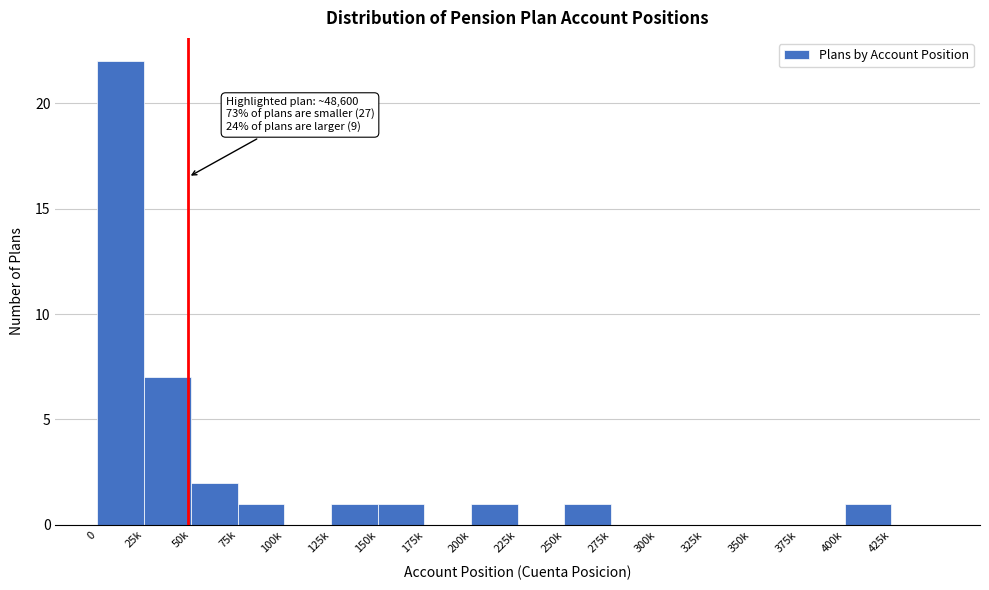

Reading left to right, what are all the values shown in this chart?

0=22	25k=7	50k=2	75k=1	100k=0	125k=1	150k=1	175k=0	200k=1	225k=0	250k=1	275k=0	300k=0	325k=0	350k=0	375k=0	400k=1	425k=0